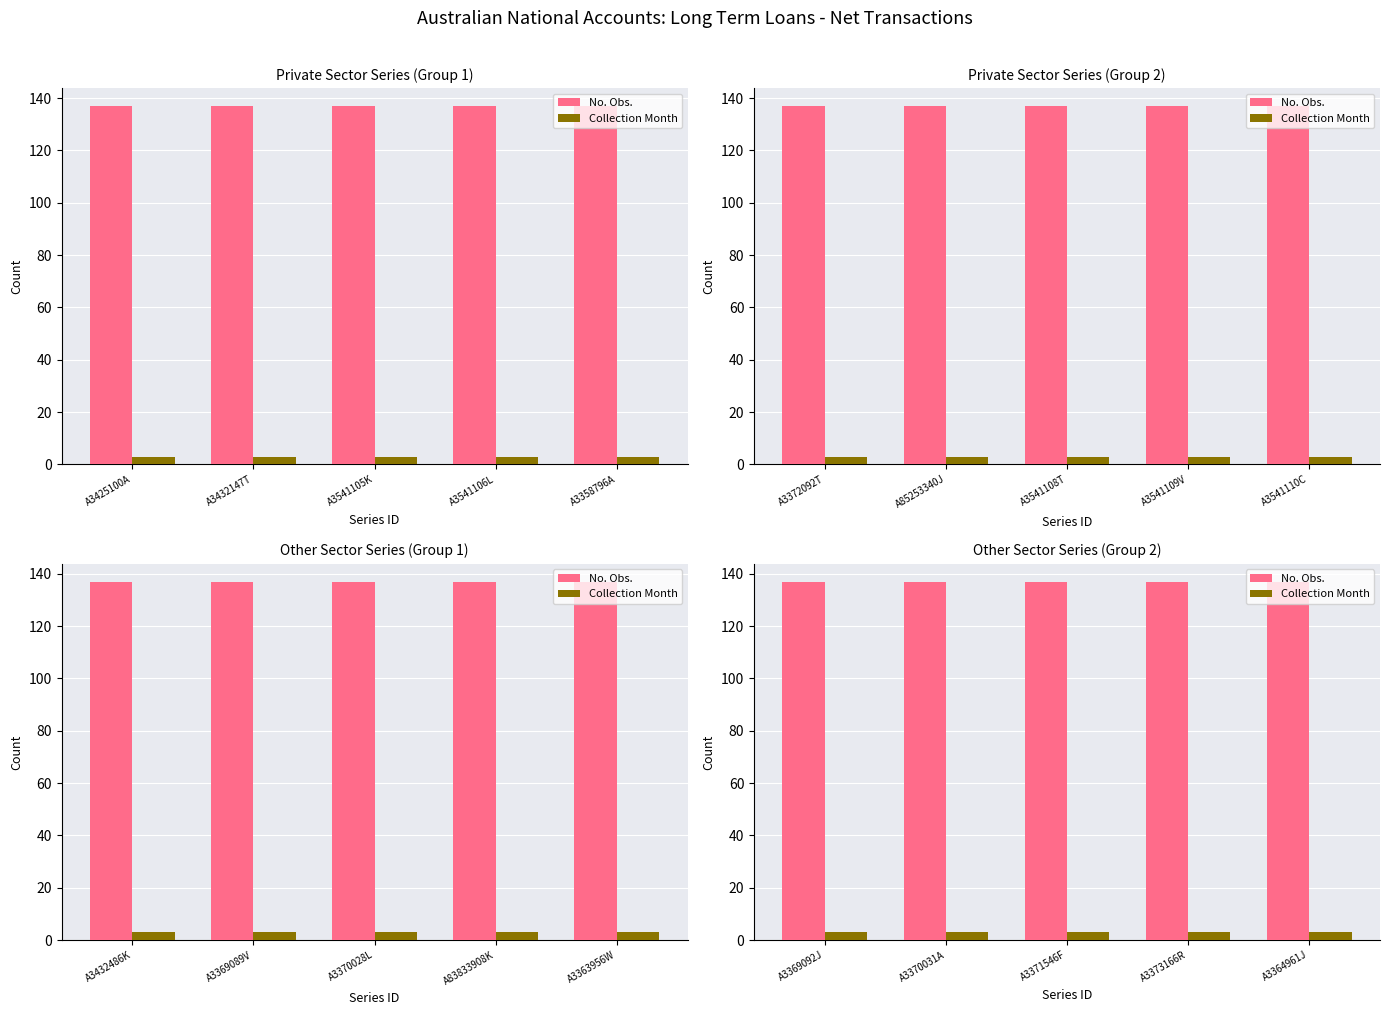

The value of No. Obs. at A3373166R is 37. True or false?

False